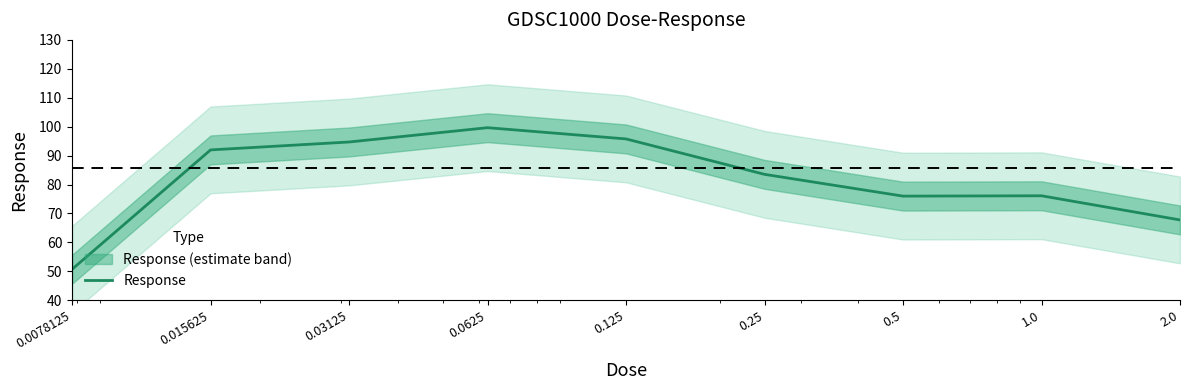

Reading left to right, what are all the values shown in this chart?

50.7	92.0	94.7	99.7	95.8	83.5	76.0	76.1	67.8